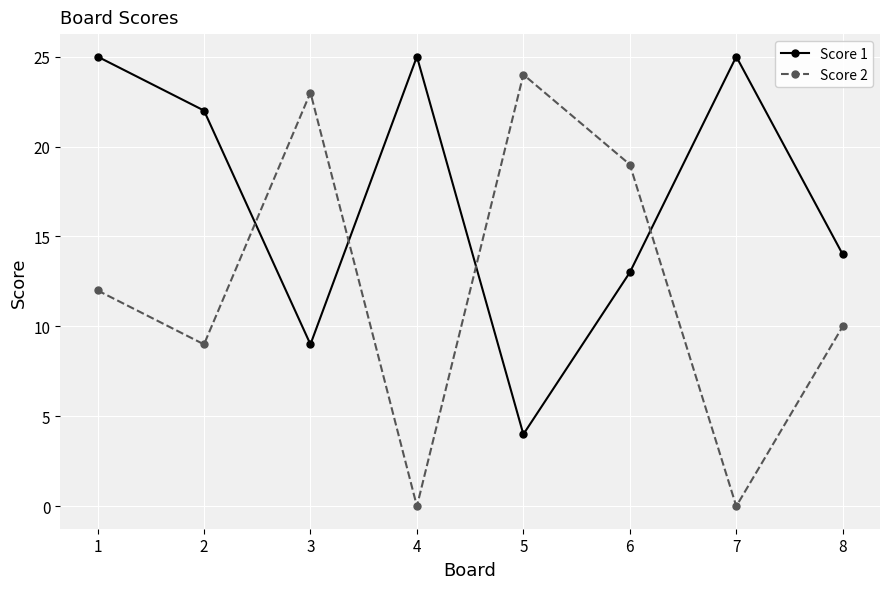

Reading left to right, list all the values displayed in this chart.

Score 1: 25	22	9	25	4	13	25	14
Score 2: 12	9	23	0	24	19	0	10